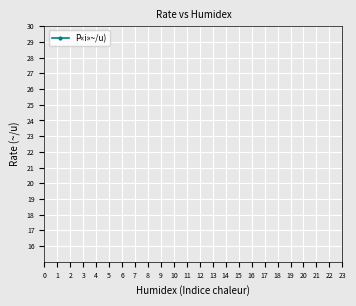

True or false: the data shows 69.4 at 28.

False